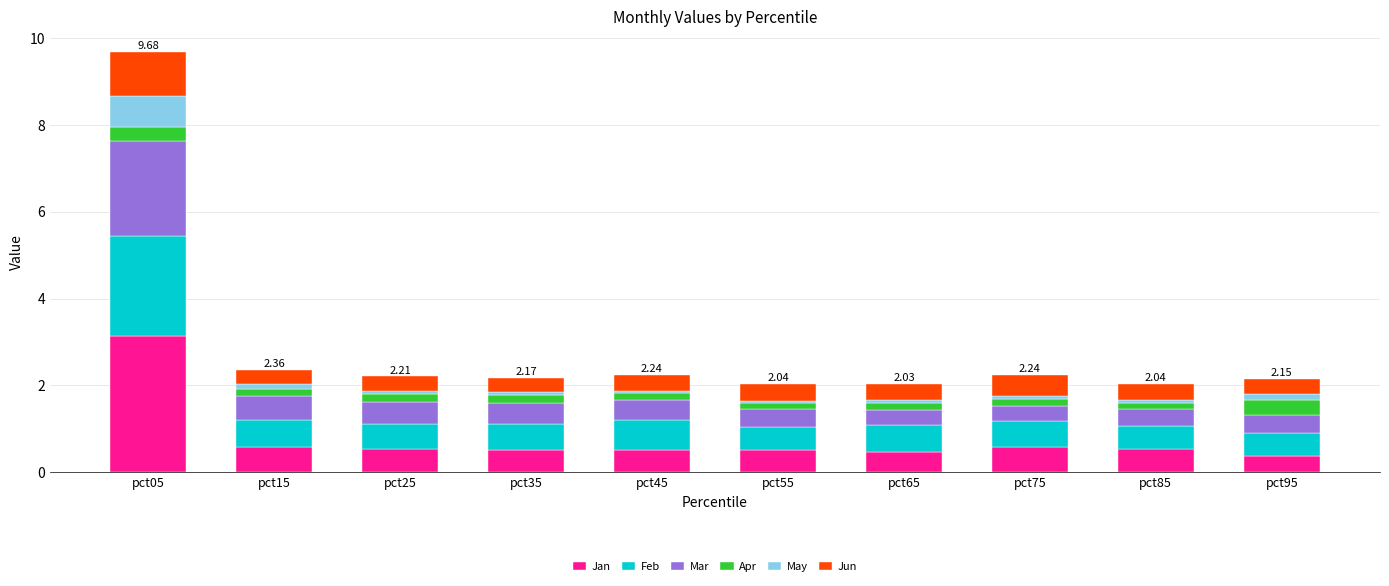

What is the sum of all Jan values?

7.7